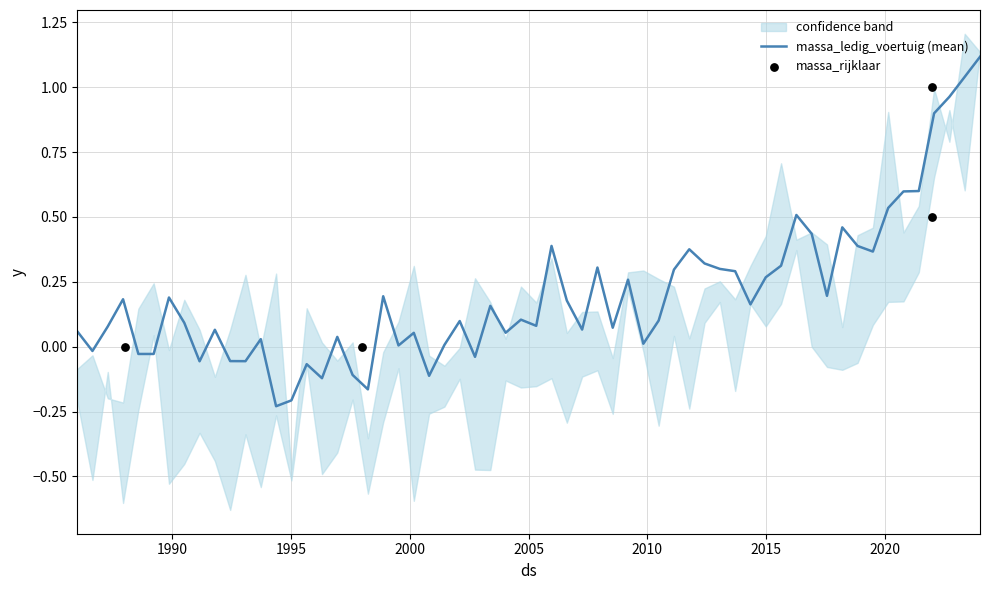

Between 20220702 and 20220702, which is larger?

20220702